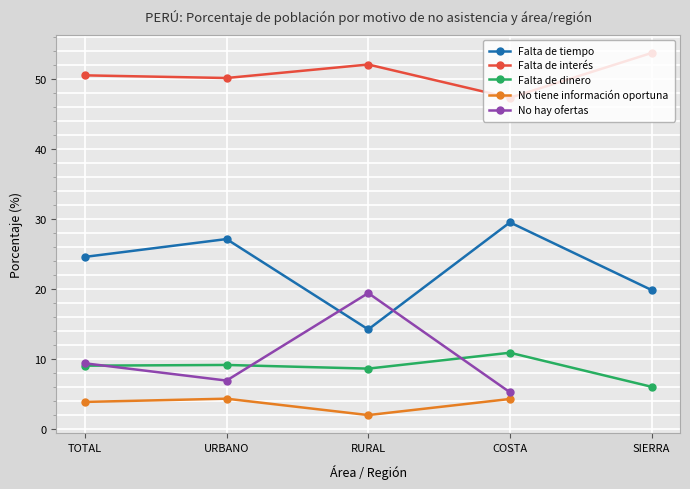

Which category has the lowest value in the Falta de interés series?

COSTA